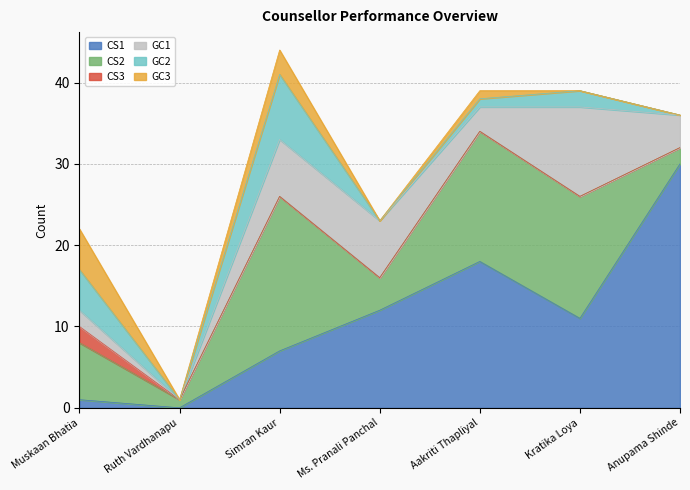

True or false: CS1 has more than 1 interior local peaks.

False